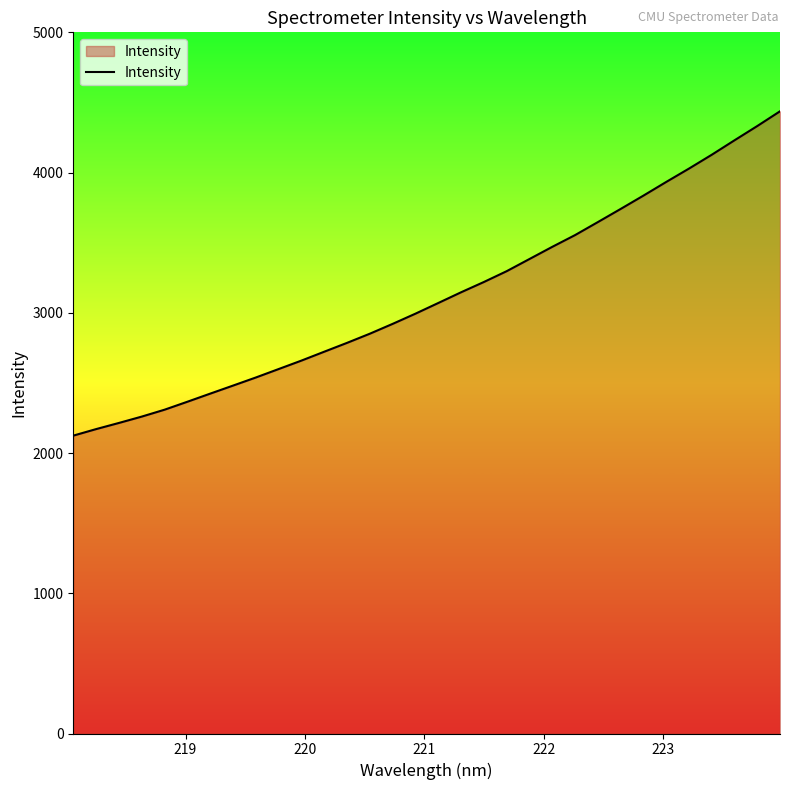

What is the greatest value displayed?

4436.9